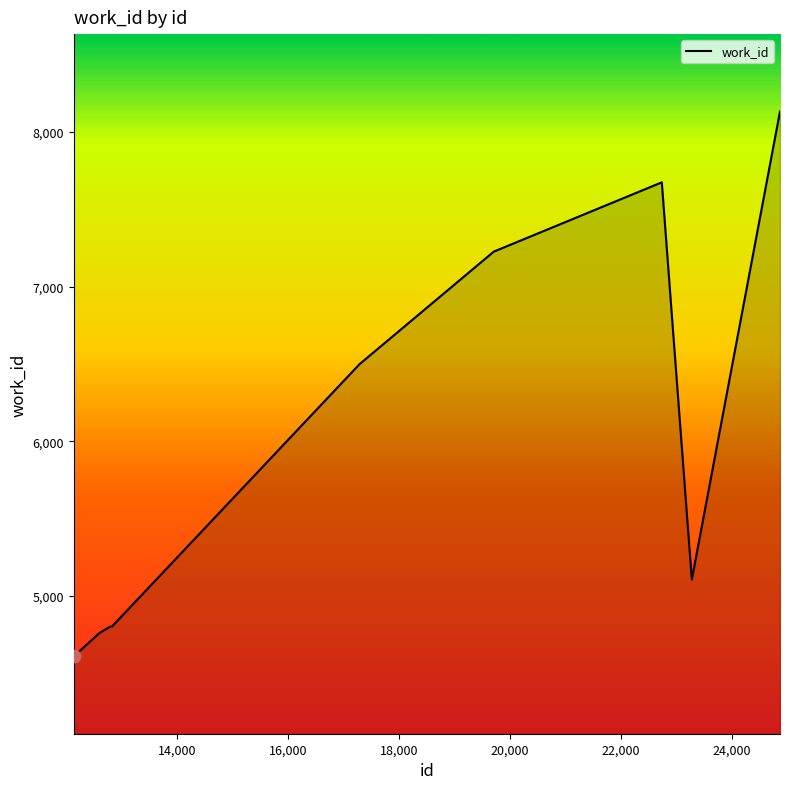

What is the minimum value shown in the chart?

4610